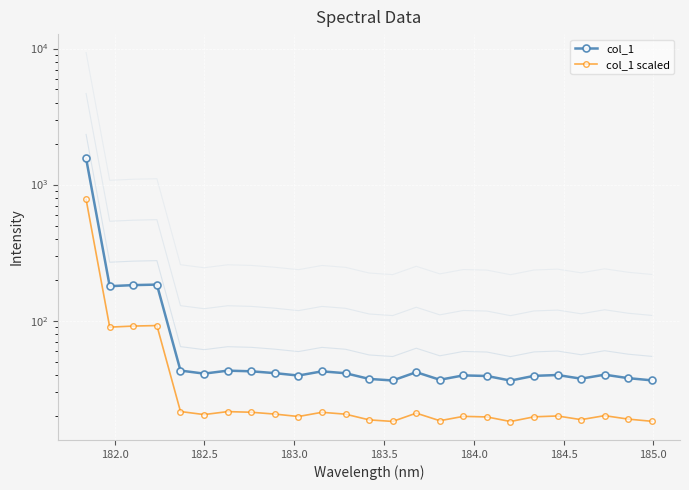

Where is the first local minimum for col_1?

182.0